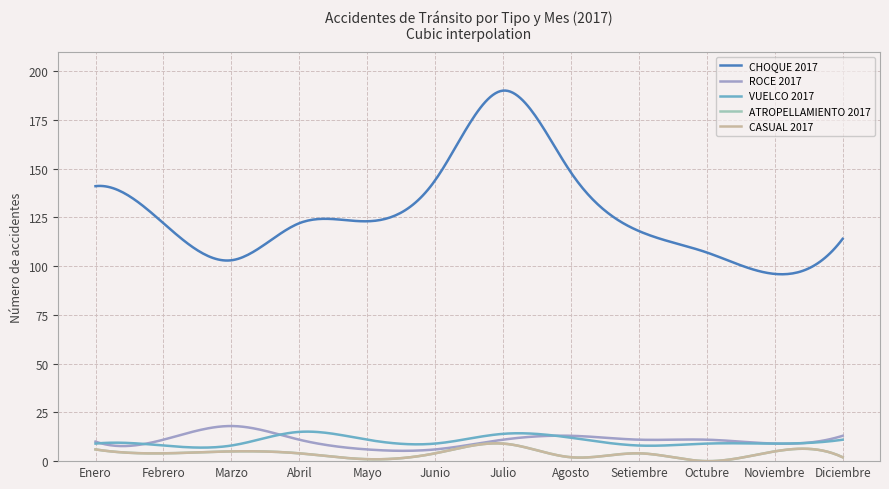

At which category is the sum across all series the highest?

Julio